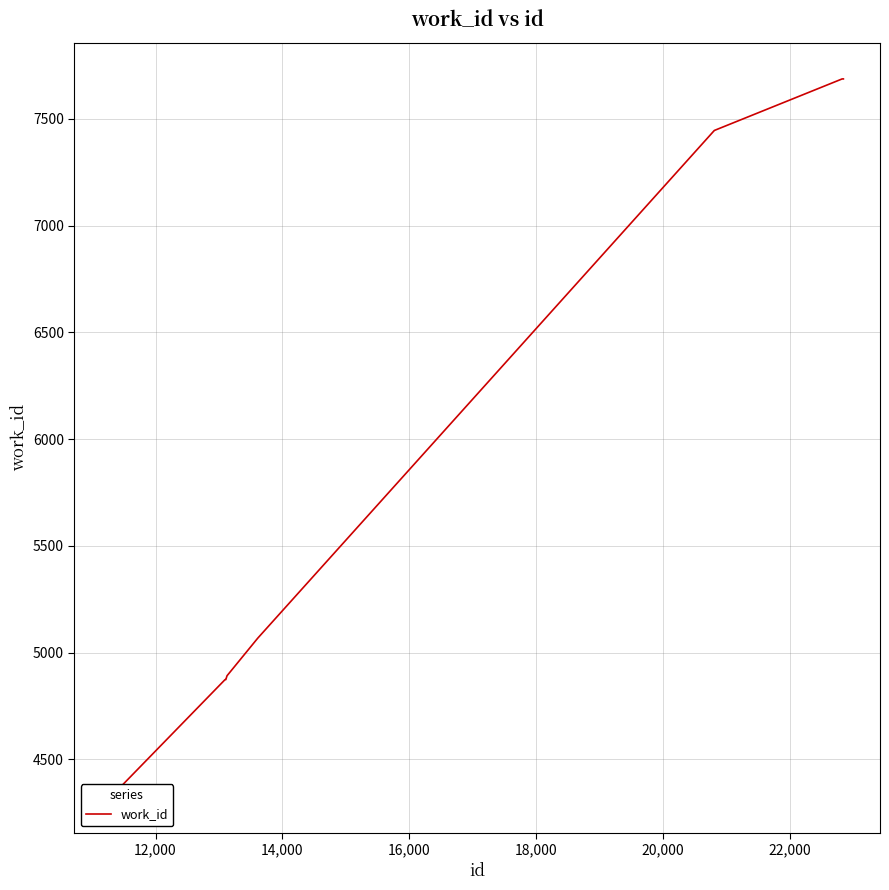

What is the label of the 4th point from the right?

22,000